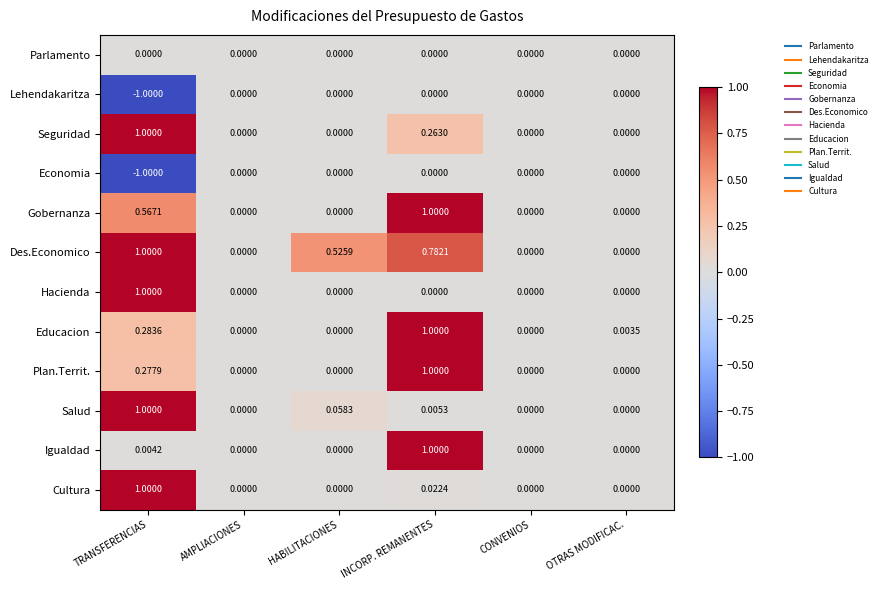

Between HABILITACIONES and OTRAS MODIFICAC., which series saw the biggest shift?

Des.Economico